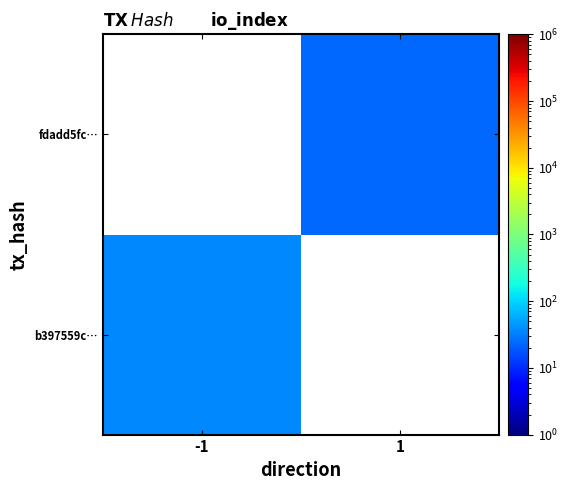

The fdadd5fc… series shows 24.0 at 1. True or false?

True